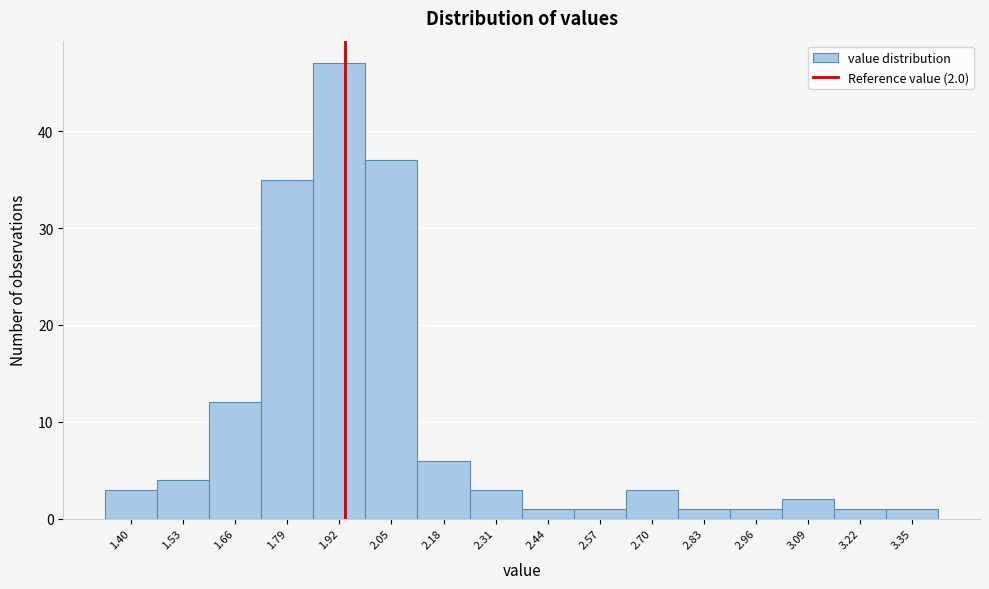

Reading left to right, what are all the values shown in this chart?

3	4	12	35	47	37	6	3	1	1	3	1	1	2	1	1